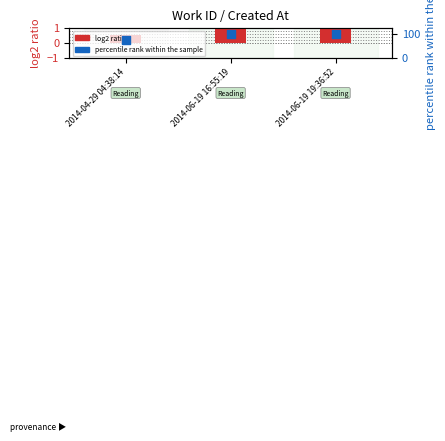

Which series has the largest total across all categories?

percentile rank within the sample